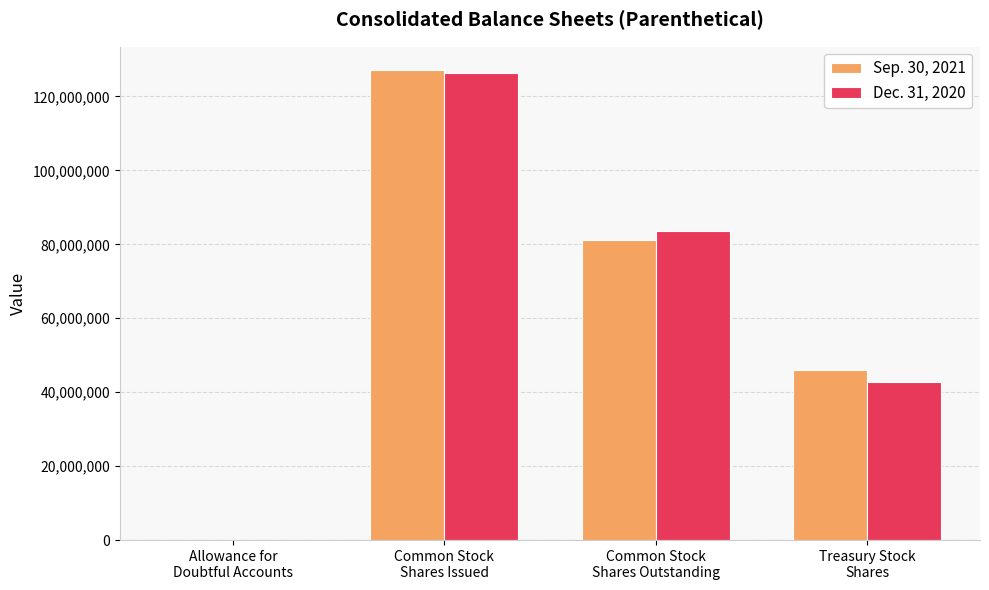

The value of Sep. 30, 2021 at Allowance for
Doubtful Accounts is 90724. True or false?

True